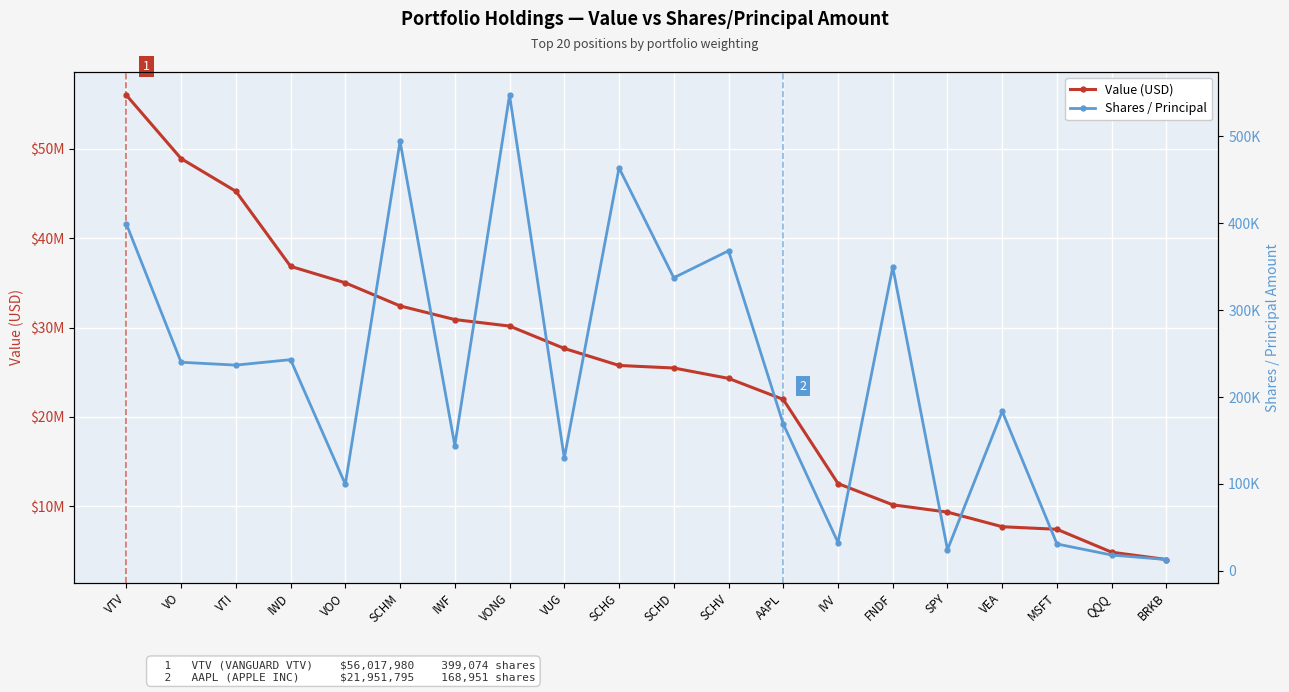

Reading left to right, list all the values displayed in this chart.

Value (USD): VTV=56017980	VO=48913993	VTI=45252552	IWD=36850212	VOO=35004492	SCHM=32420289	IWF=30893958	VONG=30166353	VUG=27660010	SCHG=25754615	SCHD=25471183	SCHV=24309195	AAPL=21951795	IVV=12535792	FNDF=10157814	SPY=9336243	VEA=7703166	MSFT=7416699	QQQ=4849295	BRKB=4031454
Shares / Principal: VTV=399074	VO=239998	VTI=236689	IWD=242995	VOO=99631	SCHM=494136	IWF=144203	VONG=547285	VUG=129792	SCHG=463546	SCHD=337188	SCHV=368210	AAPL=168951	IVV=32627	FNDF=349426	SPY=24413	VEA=183540	MSFT=30926	QQQ=18211	BRKB=13051